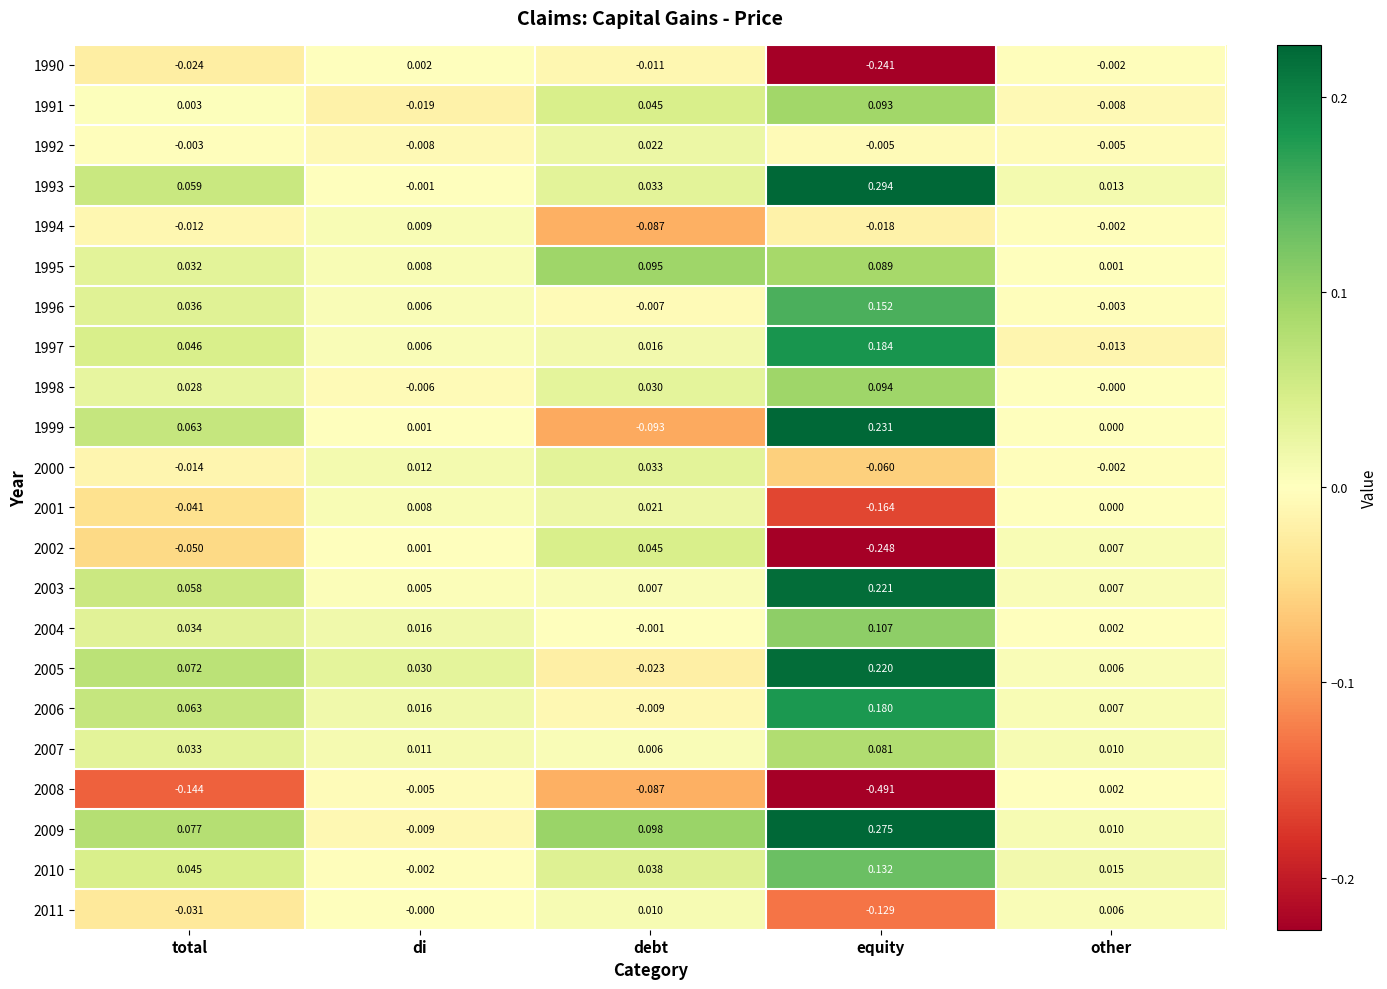

Is the value of 1998 at equity greater than the value of 2002 at other?

Yes